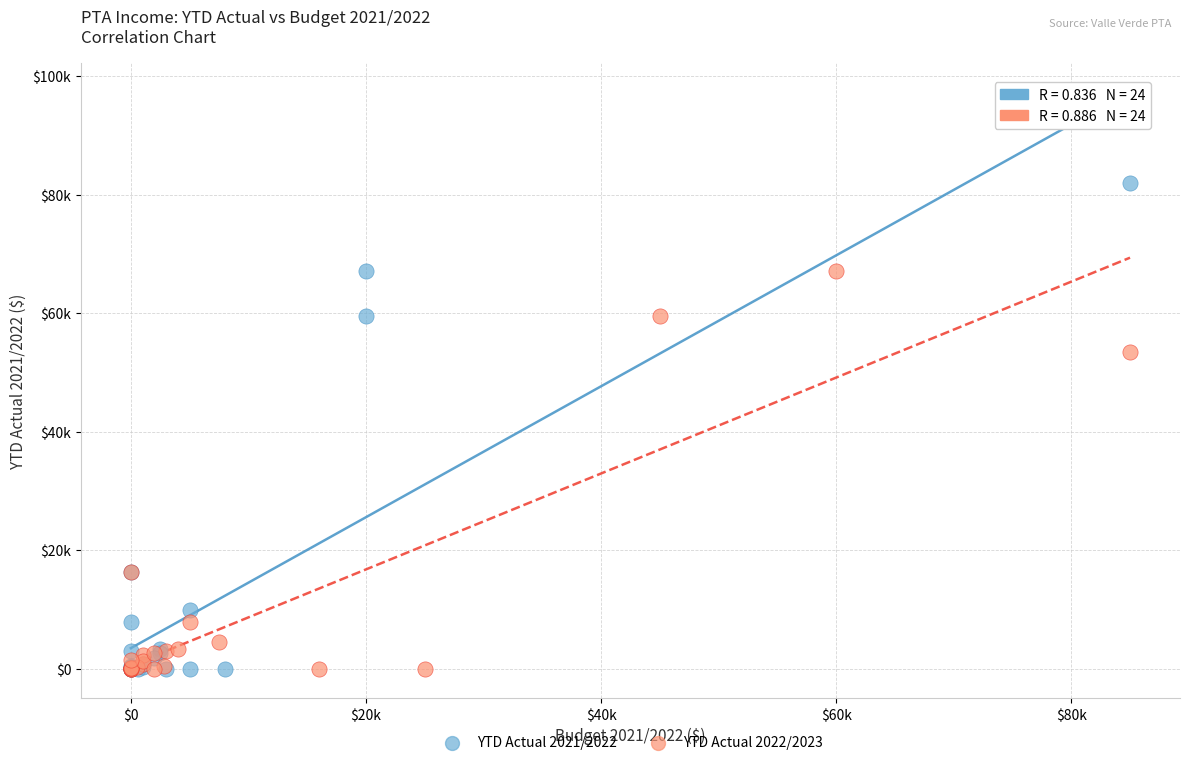

Which series has the widest spread of Y values?

YTD Actual 2021/2022